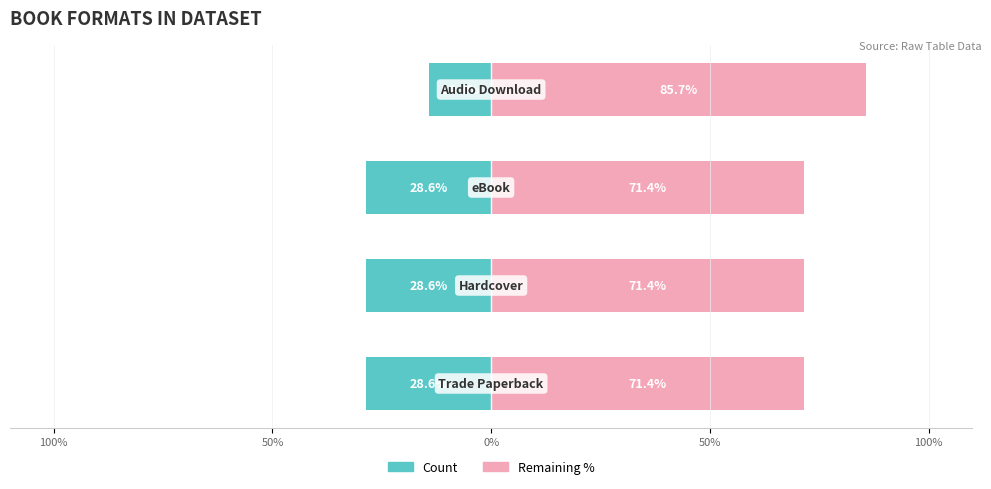

Does the chart contain stacked bars?

No